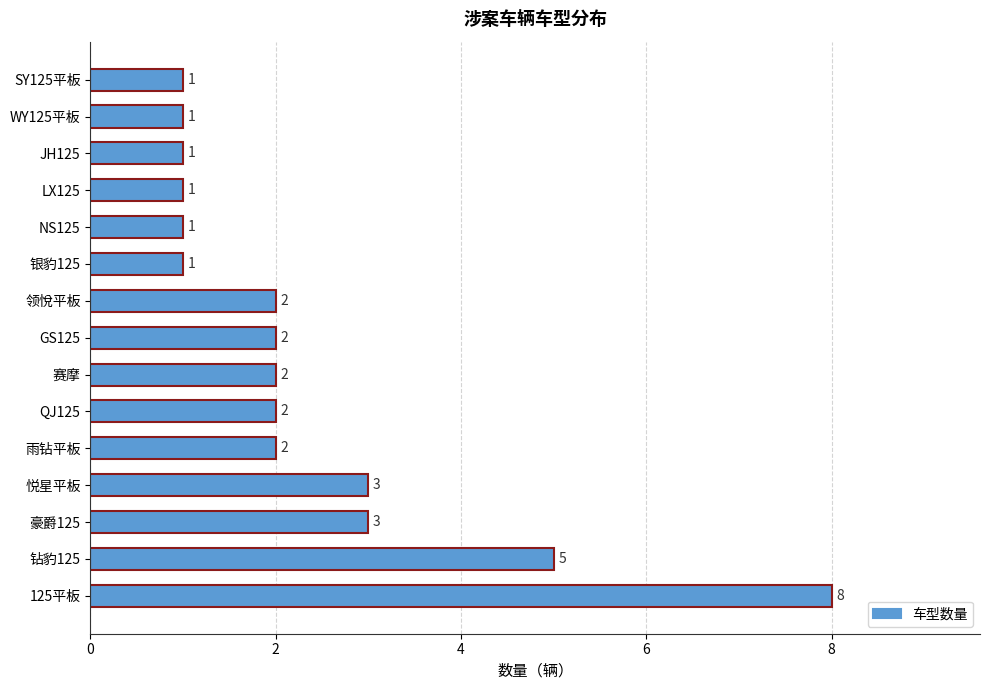

Approximately how many times larger is the value at SY125平板 compared to GS125?

0.5